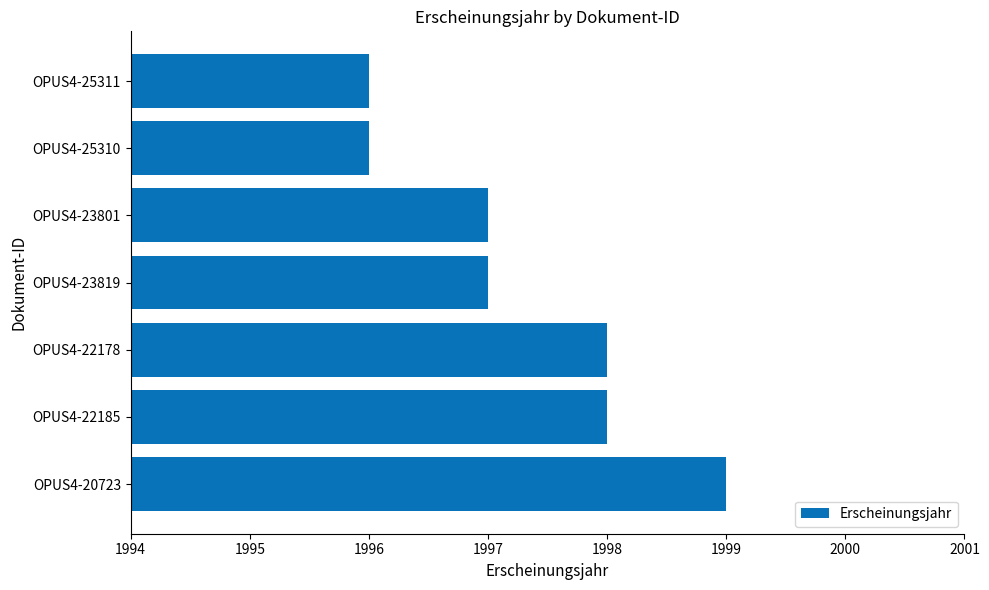

Does the chart contain any negative values?

No